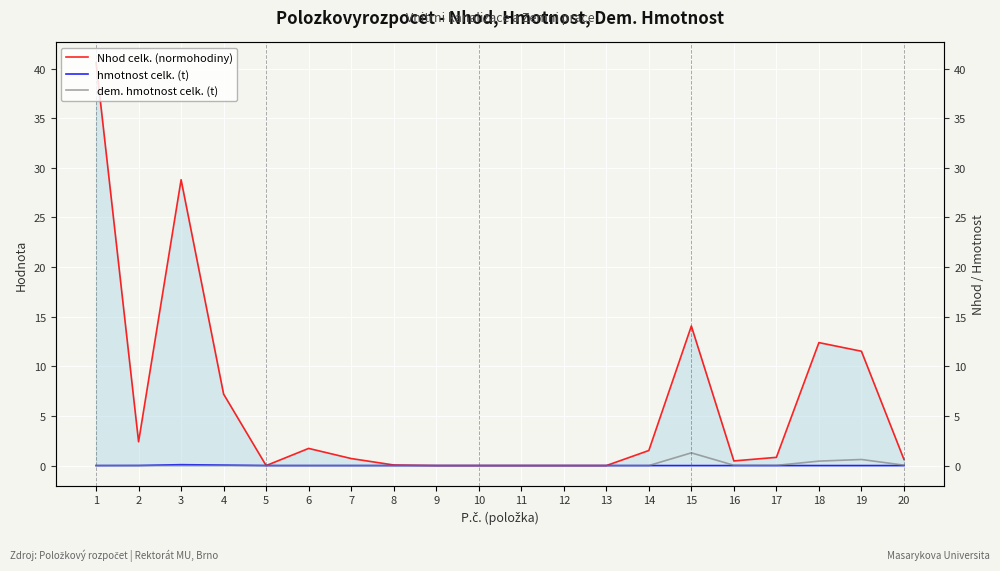

True or false: Nhod celk. (normohodiny) and hmotnost celk. (t) cross at least once.

False